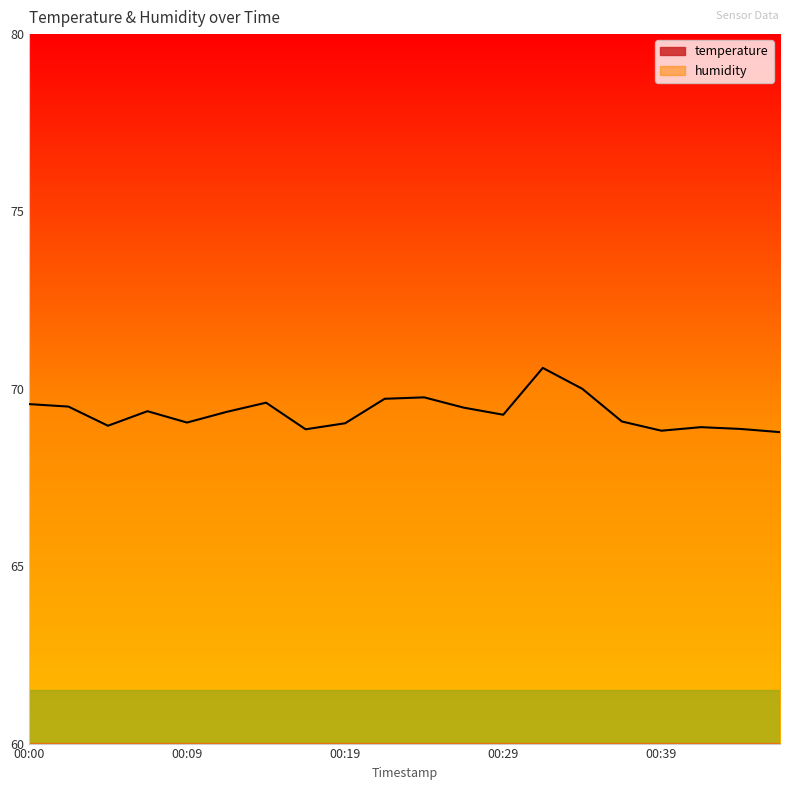

At 00:14, list the series in order from smallest to largest.

temperature, humidity